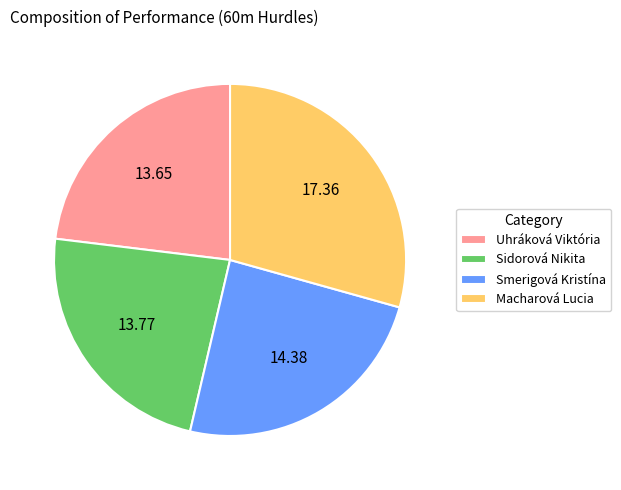

Which has a higher value, Smerigová Kristína or Sidorová Nikita?

Smerigová Kristína